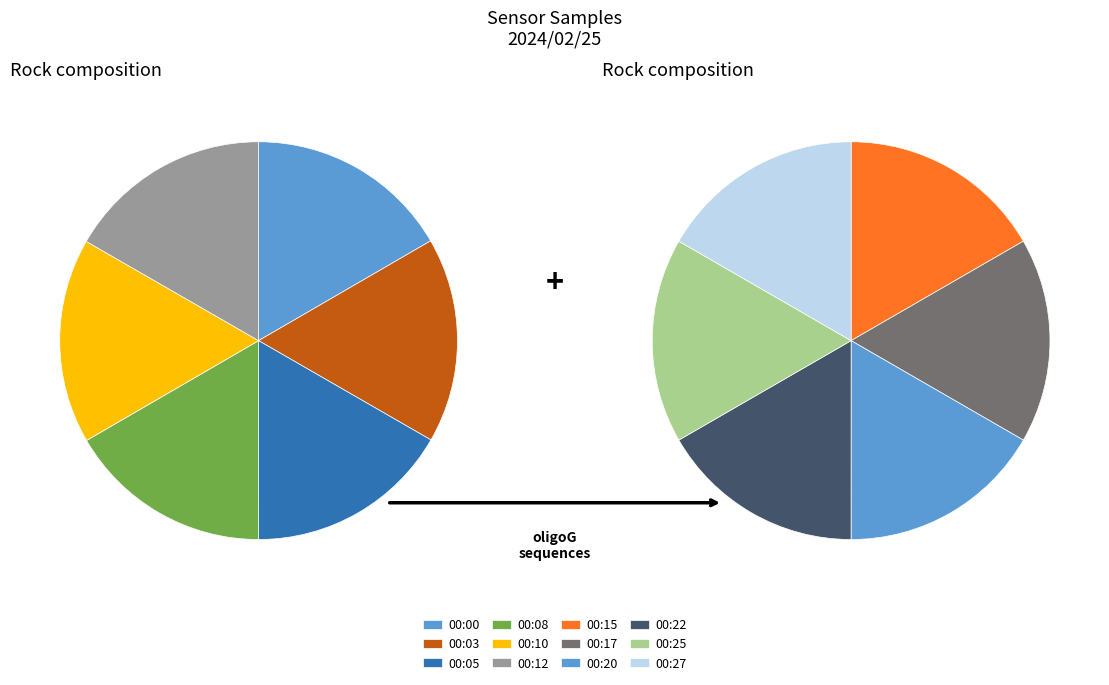

How many slices are in this pie chart?

12